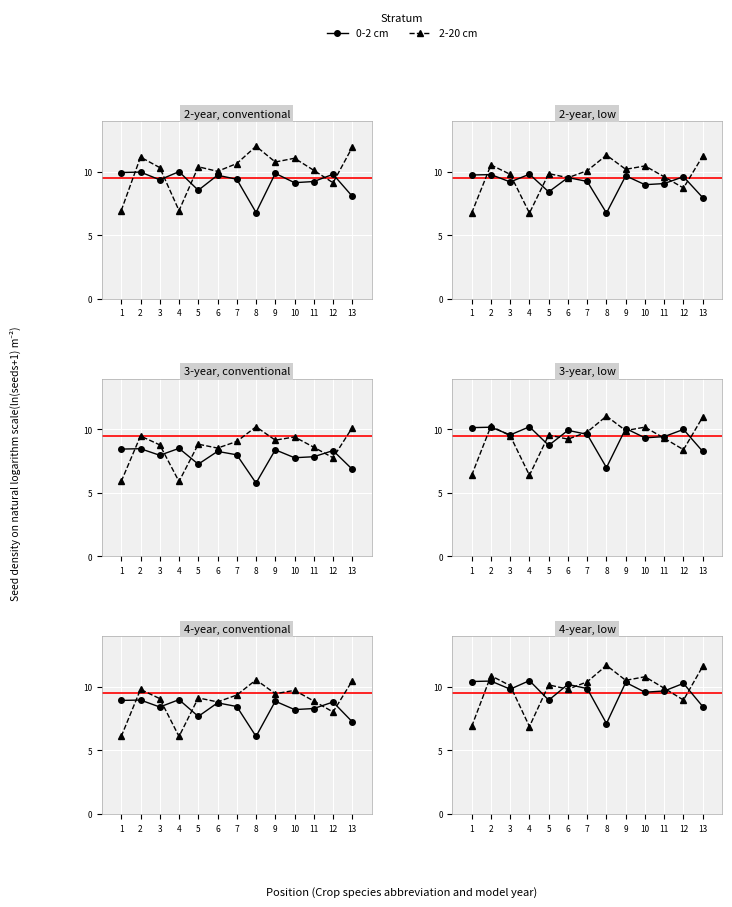

True or false: 2-20 cm has more than 0 interior local peaks.

True